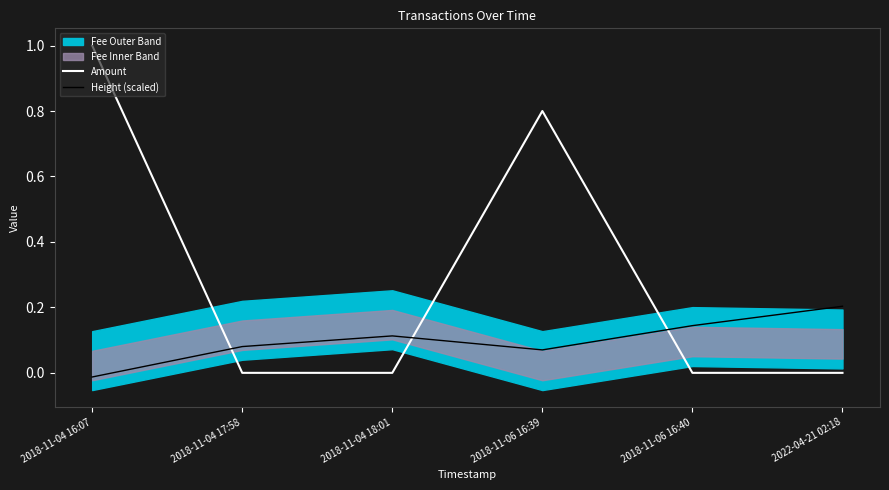

How many lines are shown in the chart?

2